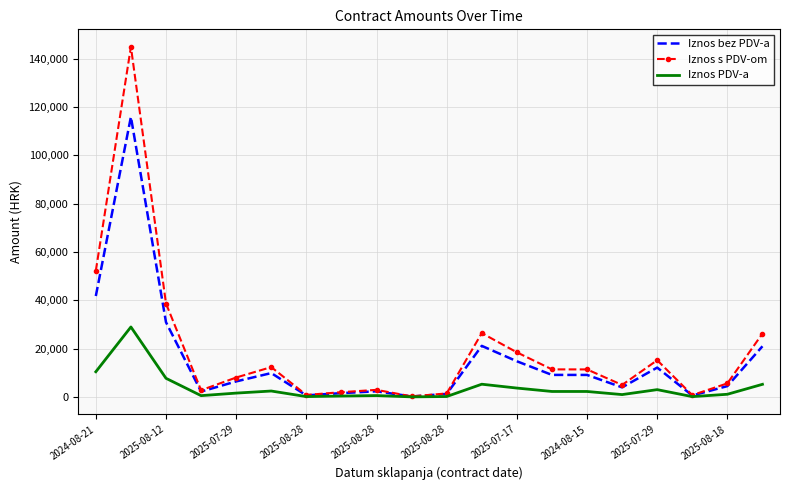

Which series has the largest range (max minus min)?

Iznos s PDV-om